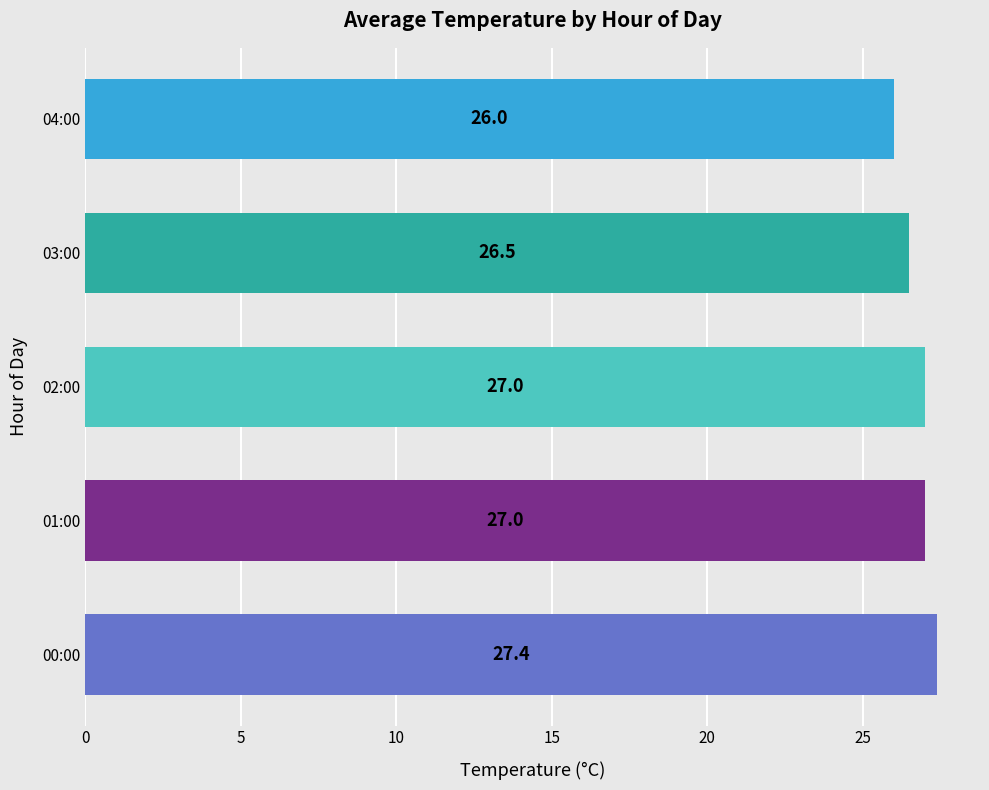

What is the average value?

26.8